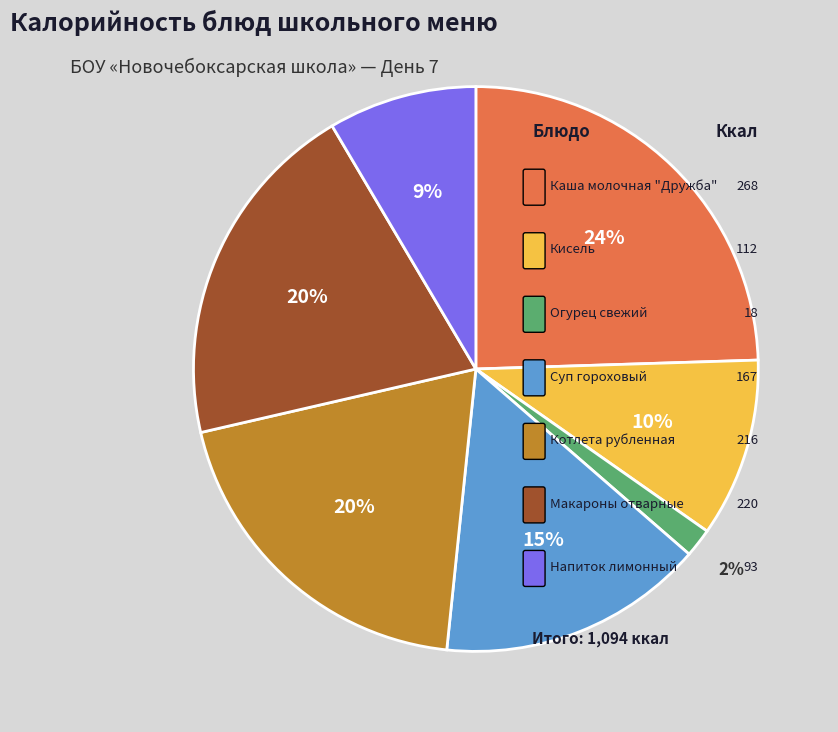

How much of the chart is everything except Напиток лимонный?

91.5%